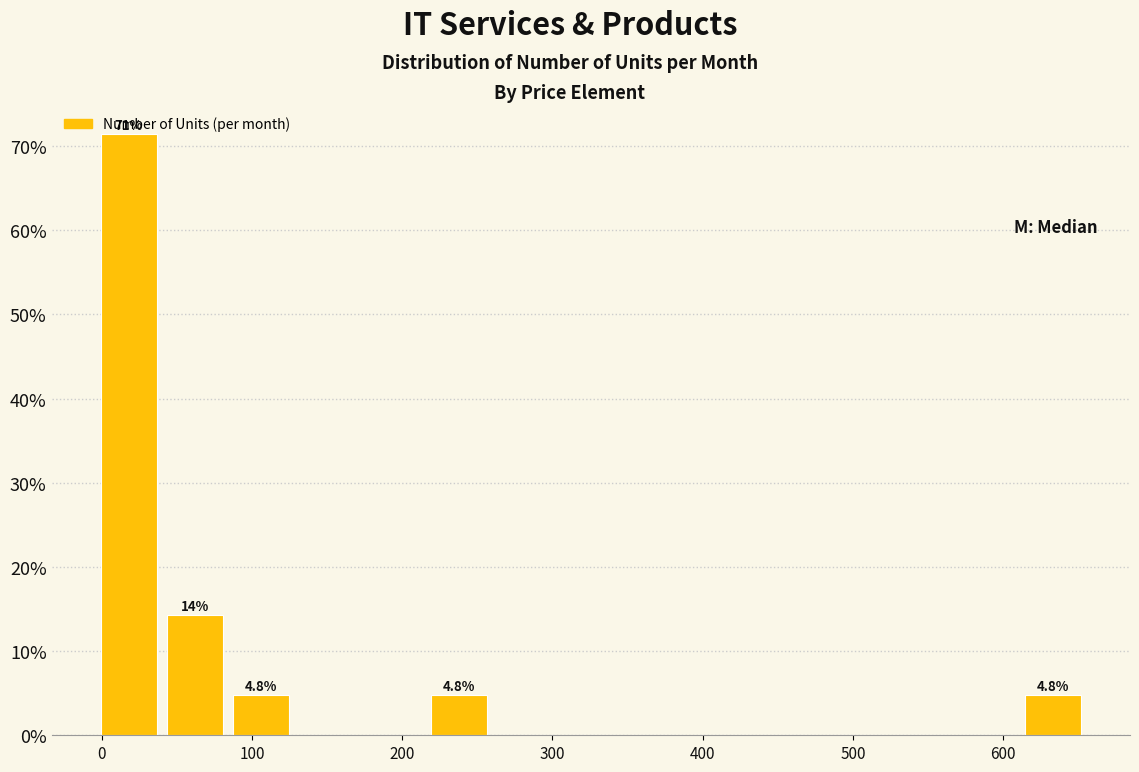

Which range on the x-axis has the tallest bar?

0 to 40